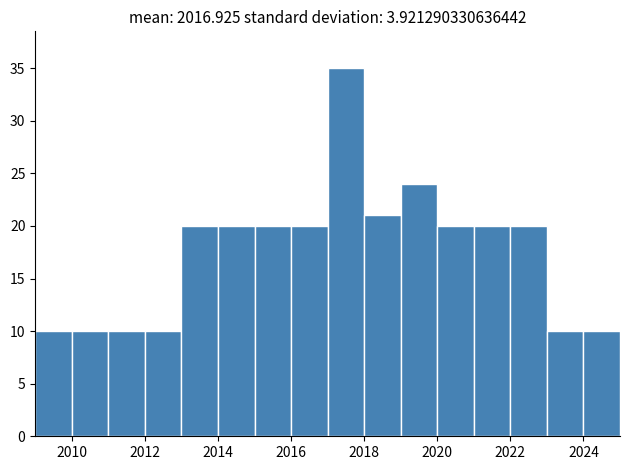

Reading left to right, list every bar in this chart as the range it spans on the x-axis followed by its height. The values are not printed on the chart, so give them approximately, as read against the axis.

2009 to 2010: 10
2010 to 2011: 10
2011 to 2012: 10
2012 to 2013: 10
2013 to 2014: 20
2014 to 2015: 20
2015 to 2016: 20
2016 to 2017: 20
2017 to 2018: 35
2018 to 2019: 21
2019 to 2020: 24
2020 to 2021: 20
2021 to 2022: 20
2022 to 2023: 20
2023 to 2024: 10
2024 to 2025: 10